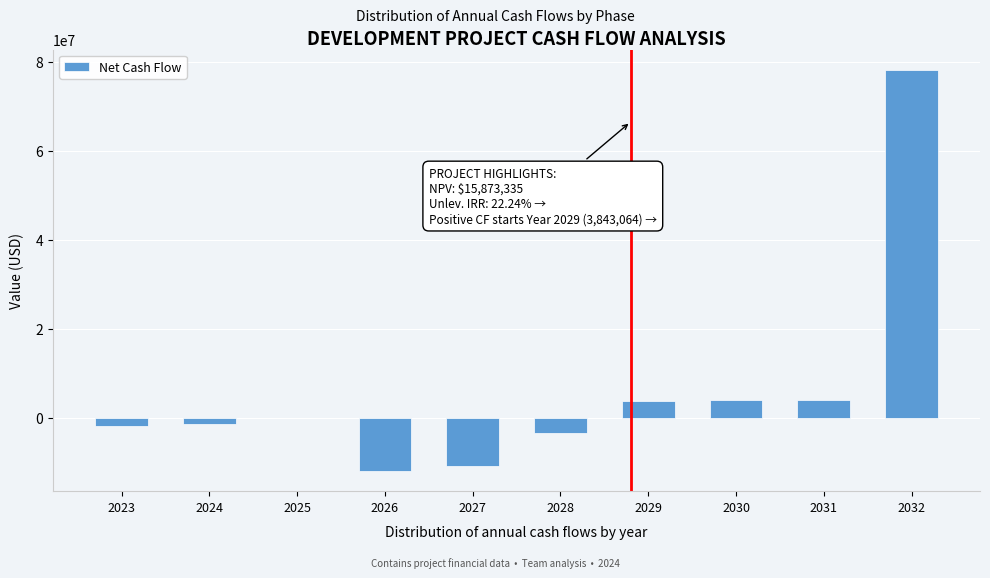

What is the sum of the values at 2032 and 2029?

82072085.5